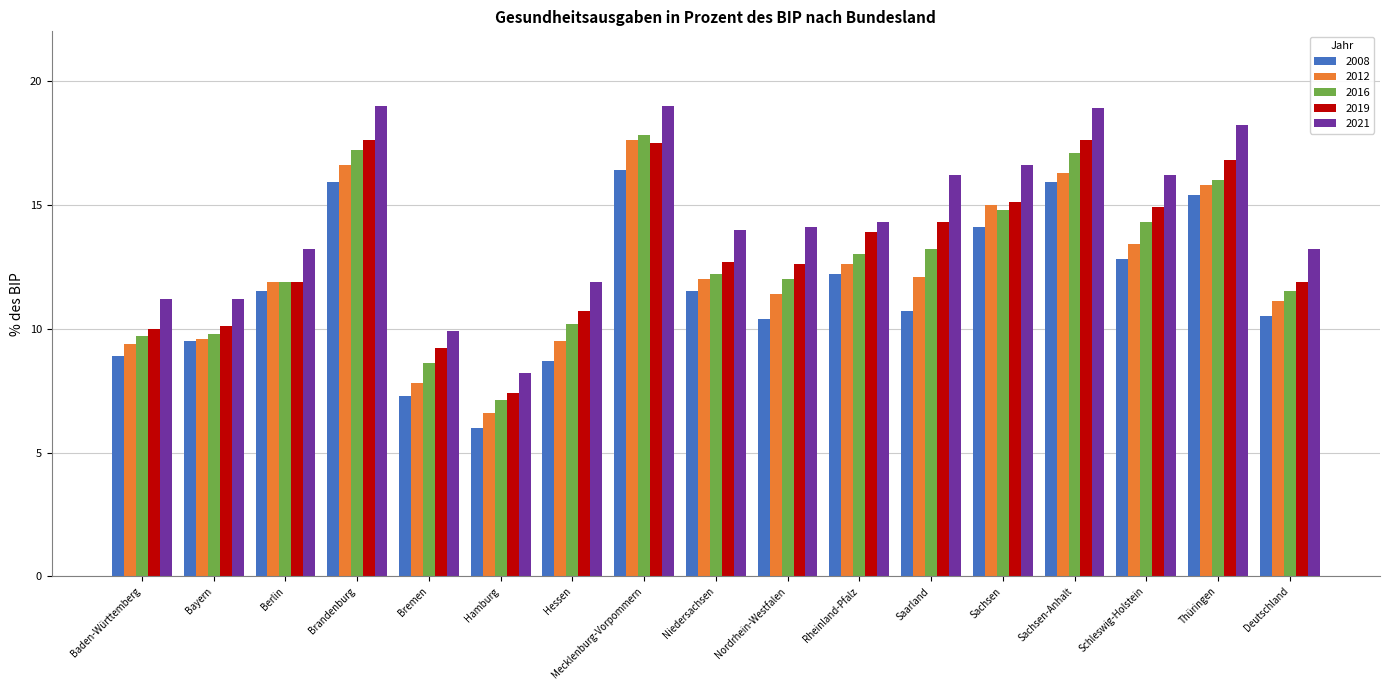

How many groups of bars are there?

17